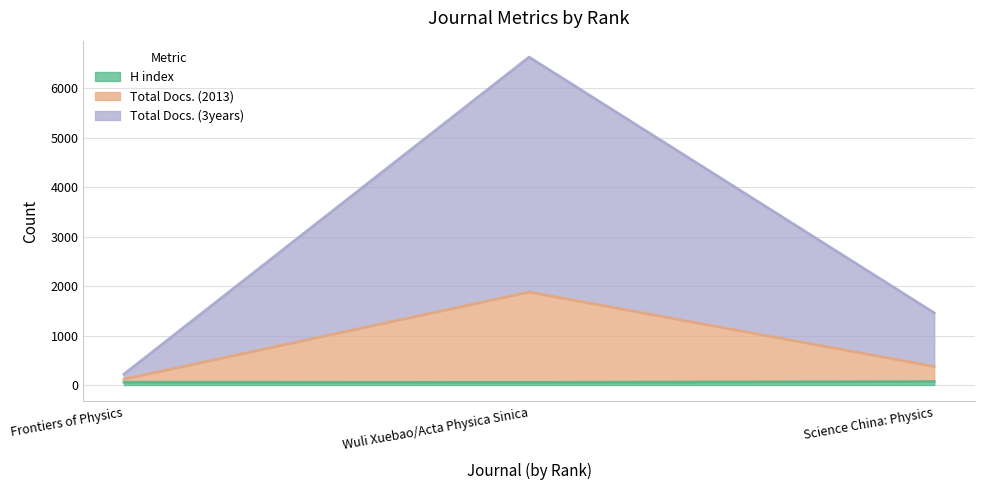

What is the average value of the Total Docs. (3years) series?

2771